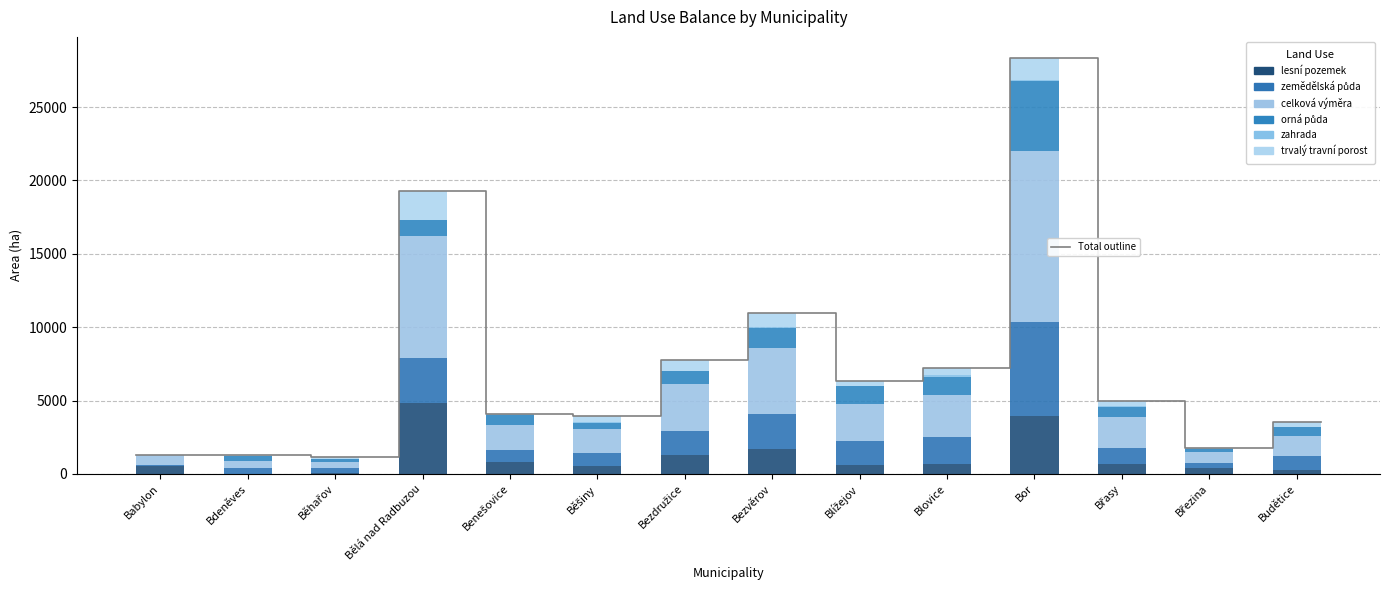

Reading left to right, list all the values displayed in this chart.

lesní pozemek: Babylon=541.8	Bdeněves=22.8	Běhařov=31.7	Bělá nad Radbuzou=4821.3	Benešovice=829.5	Běšiny=513.4	Bezdružice=1289.1	Bezvěrov=1679.3	Blížejov=607.5	Blovice=684.2	Bor=3938.4	Břasy=690.0	Březina=424.5	Budětice=253.2
zemědělská půda: Babylon=47.3	Bdeněves=383.4	Běhařov=355.9	Bělá nad Radbuzou=3071.1	Benešovice=777.5	Běšiny=919.3	Bezdružice=1636.0	Bezvěrov=2423.6	Blížejov=1621.9	Blovice=1805.8	Bor=6391.2	Břasy=1064.8	Březina=284.1	Budětice=973.9
celková výměra: Babylon=665.2	Bdeněves=476.3	Běhařov=436.8	Bělá nad Radbuzou=8331.9	Benešovice=1717.2	Běšiny=1603.5	Bezdružice=3200.2	Bezvěrov=4447.9	Blížejov=2499.8	Blovice=2896.3	Bor=11648.7	Břasy=2143.8	Březina=760.3	Budětice=1346.1
orná půda: Babylon=5.7	Bdeněves=330.9	Běhařov=158.8	Bělá nad Radbuzou=1056.6	Benešovice=711.7	Běšiny=444.8	Bezdružice=862.0	Bezvěrov=1415.4	Blížejov=1241.7	Blovice=1229.3	Bor=4785.2	Břasy=682.3	Březina=241.9	Budětice=638.0
zahrada: Babylon=16.0	Bdeněves=19.8	Běhařov=13.2	Bělá nad Radbuzou=43.8	Benešovice=13.7	Běšiny=47.7	Bezdružice=36.8	Bezvěrov=30.7	Blížejov=43.7	Blovice=96.7	Bor=74.8	Břasy=73.0	Březina=20.4	Budětice=12.2
trvalý travní porost: Babylon=25.6	Bdeněves=27.5	Běhařov=183.0	Bělá nad Radbuzou=1964.1	Benešovice=52.0	Běšiny=425.9	Bezdružice=737.3	Bezvěrov=974.1	Blížejov=334.2	Blovice=476.4	Bor=1531.1	Břasy=288.4	Březina=21.8	Budětice=322.4